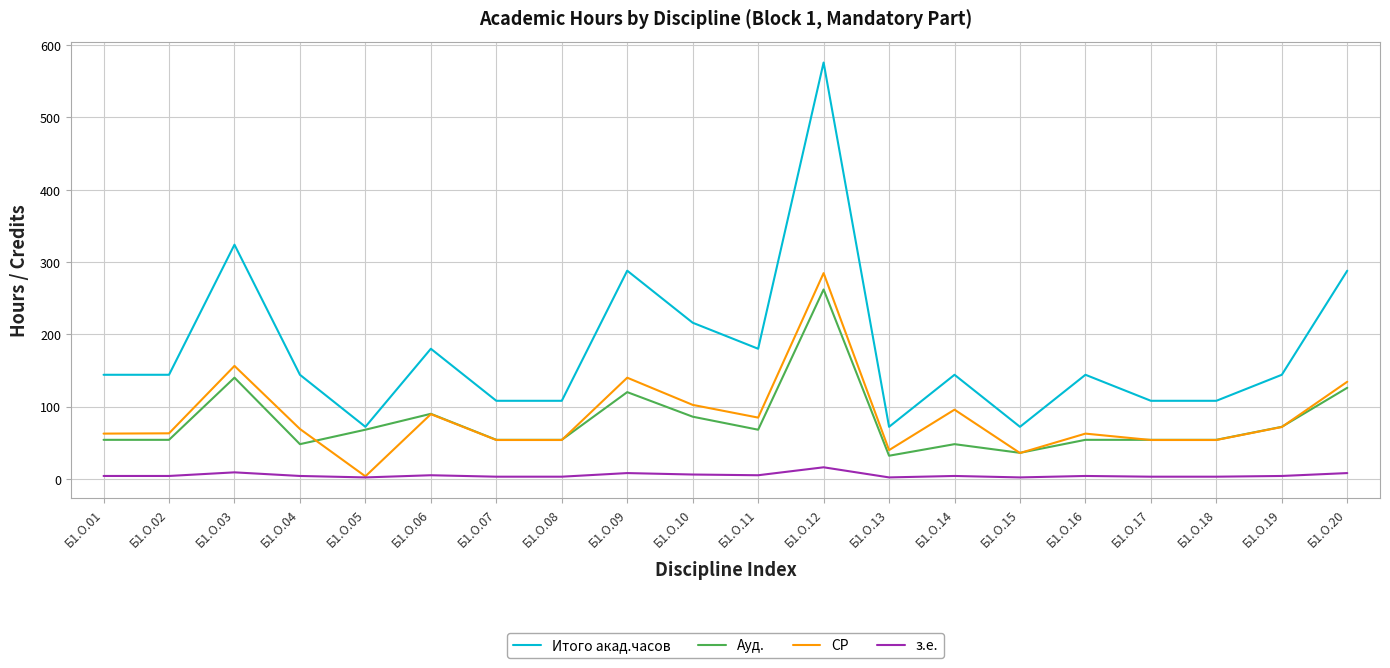

What is the difference between the highest and lowest values at Б1.О.18?

105.0